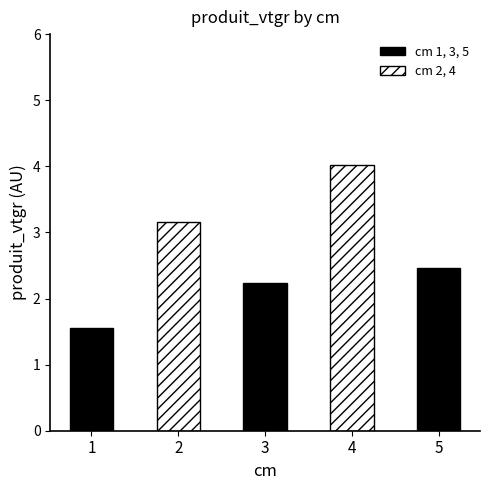

What is the greatest value displayed?

4.0